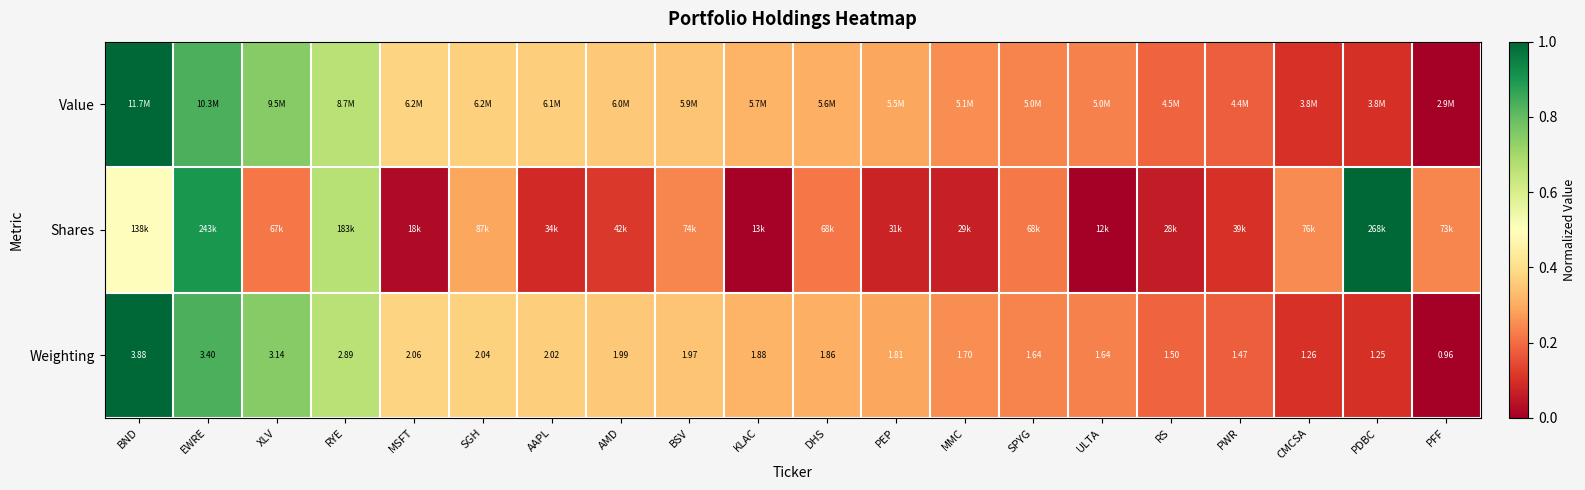

Where does the Weighting series first go above 1?

BND